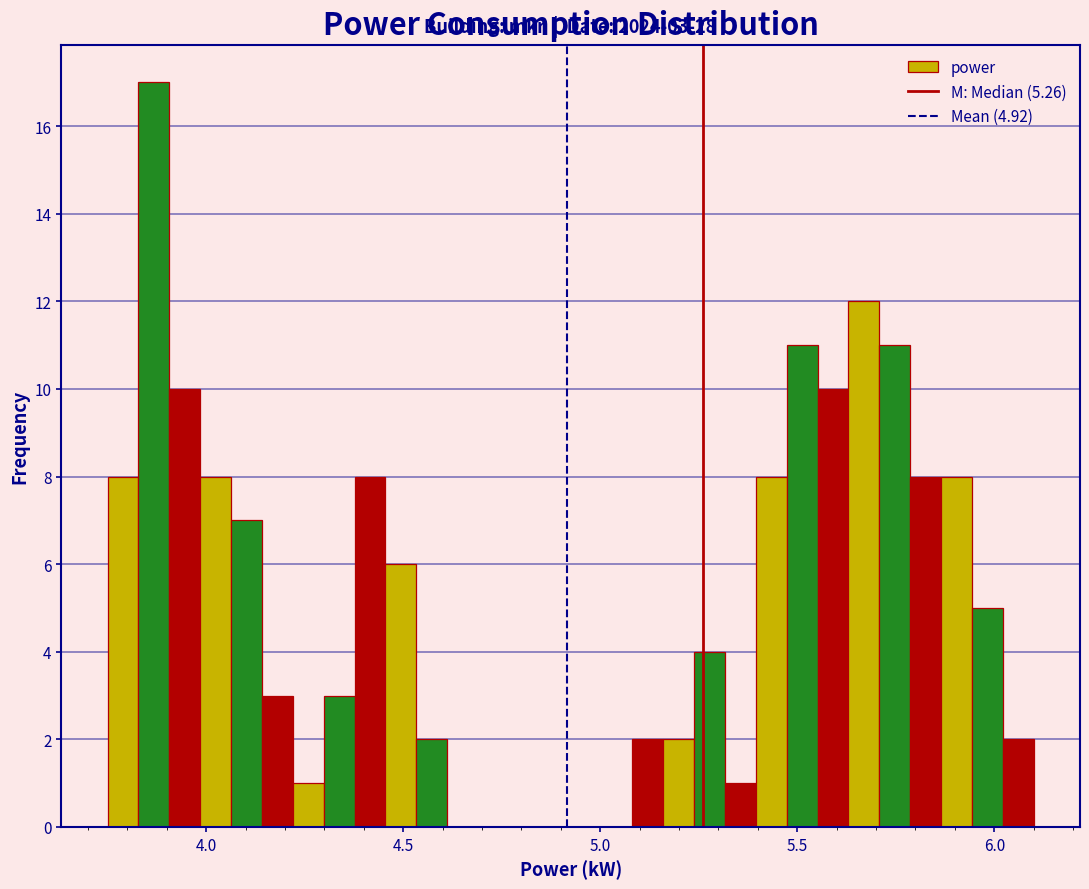

Read against the x-axis, roughly where is the centre of the tallest bar?

3.85